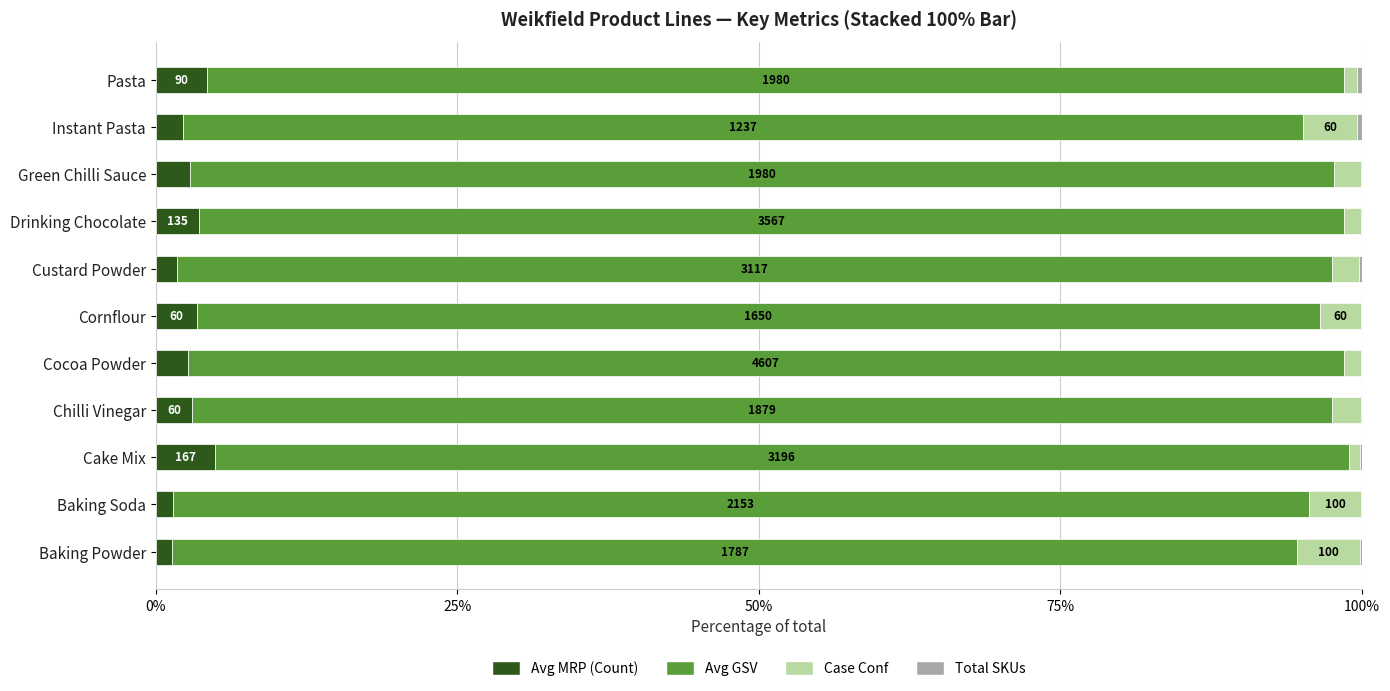

What is the maximum value for Avg MRP (Count)?

4.9